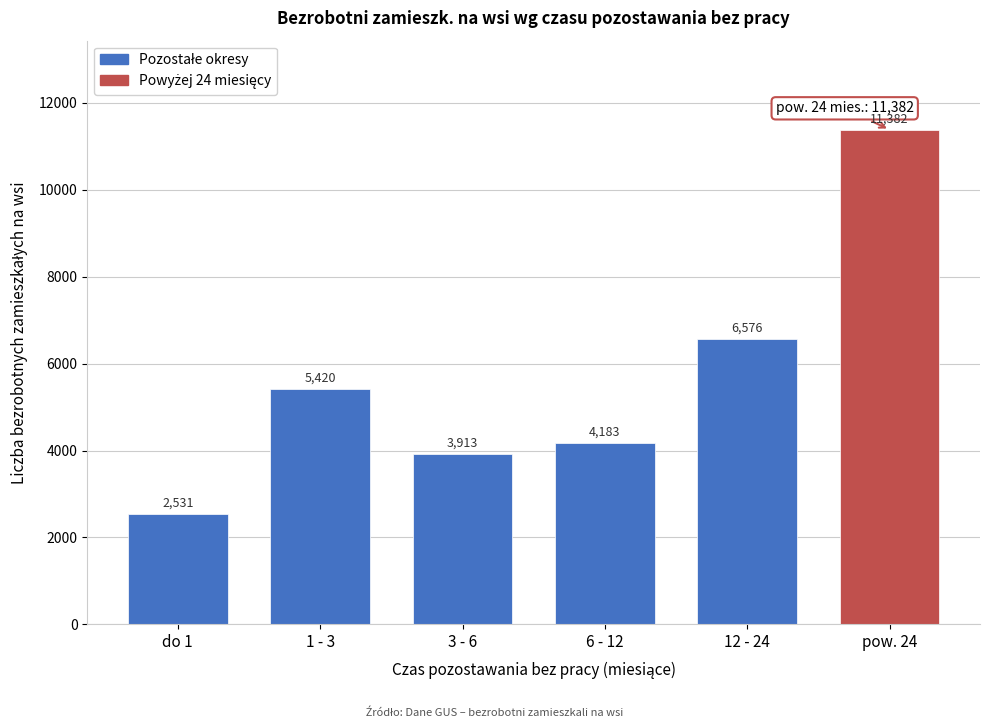

Reading right to left, extract all data points from this chart.

pow. 24=11382	12 - 24=6576	6 - 12=4183	3 - 6=3913	1 - 3=5420	do 1=2531